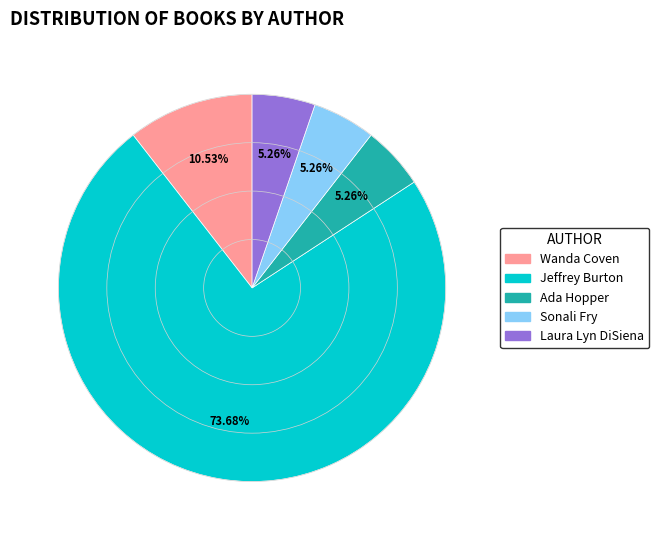

What percentage is the Jeffrey Burton slice, to the nearest percent?

74%